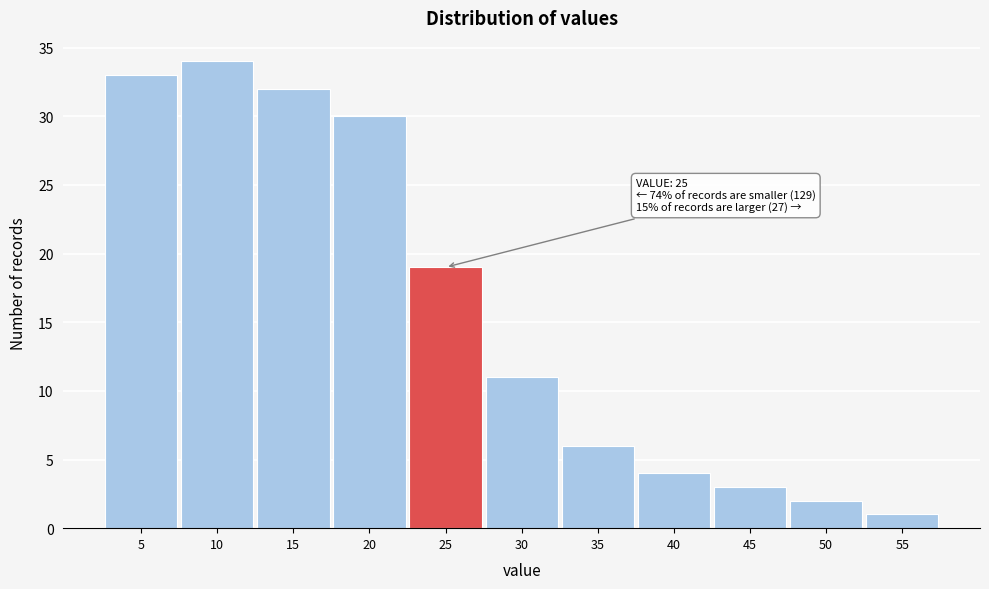

Over which range of the x-axis is the bar tallest?

7.5 to 12.5